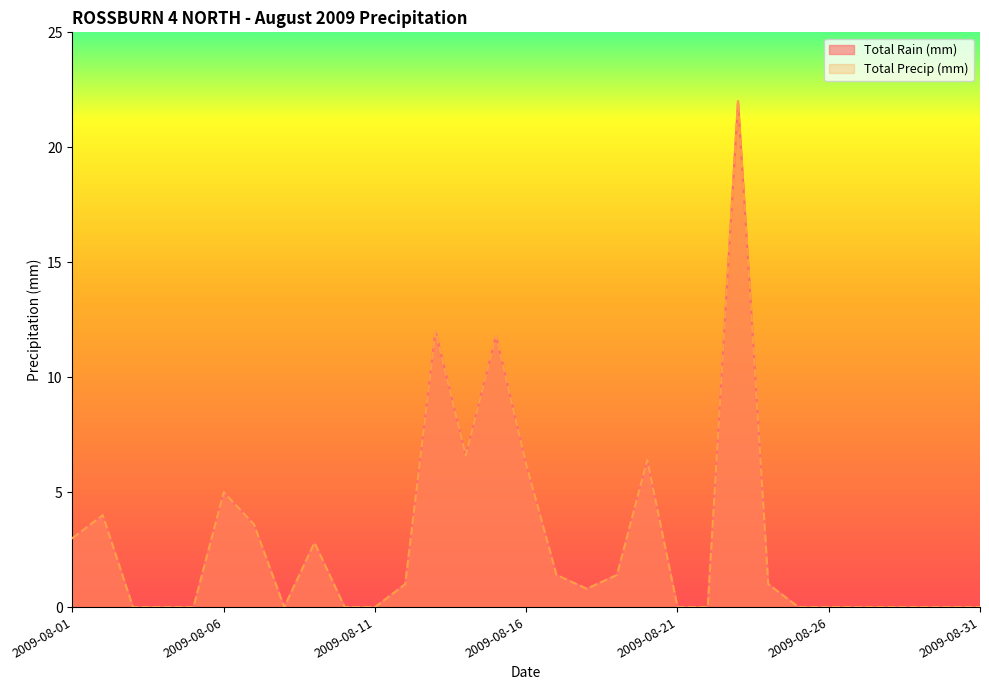

True or false: Total Rain (mm) has a value of 0.0 at 2009-08-26.

True